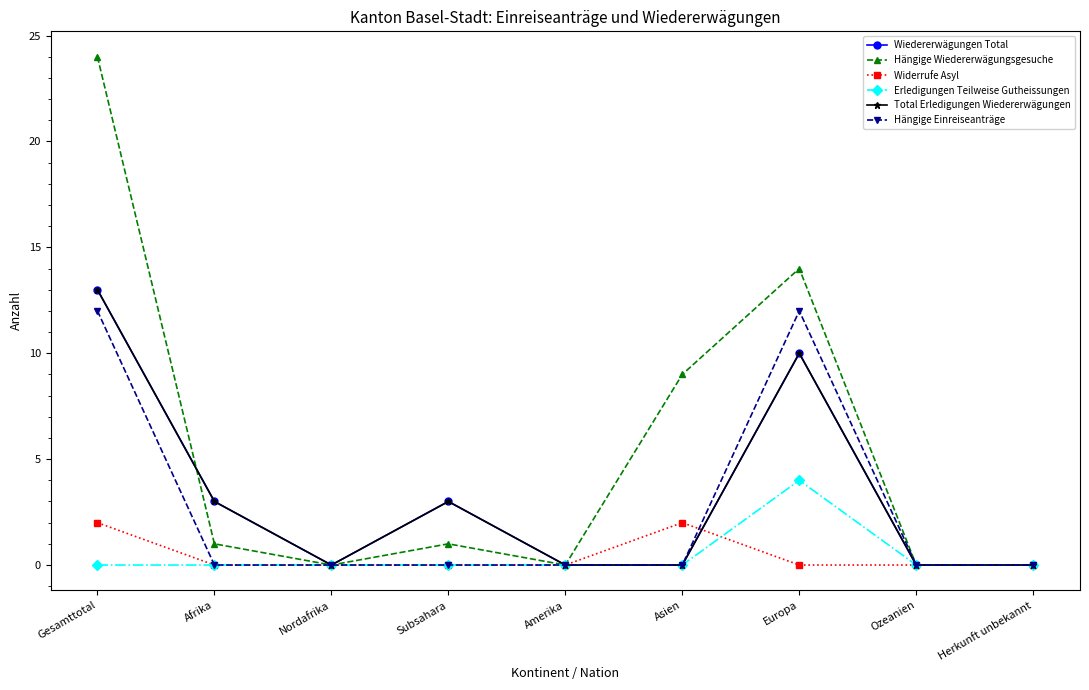

What is the label of the 5th point from the left?

Amerika